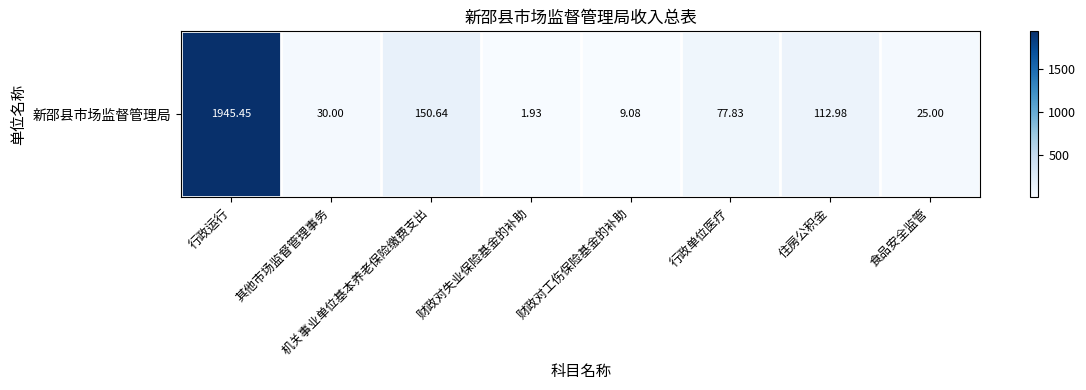

How many series are shown in this chart?

1